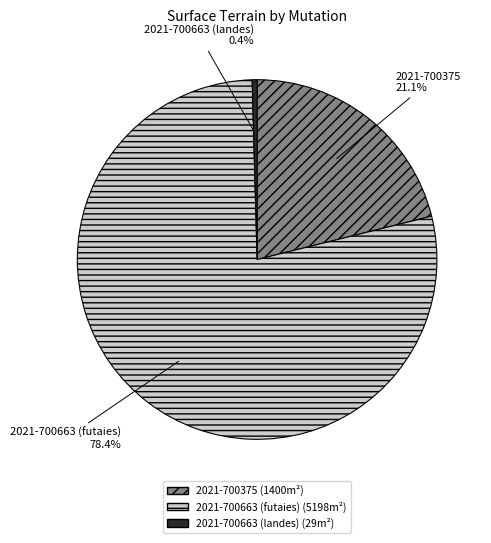

True or false: 2021-700375 accounts for 21% of the total.

True